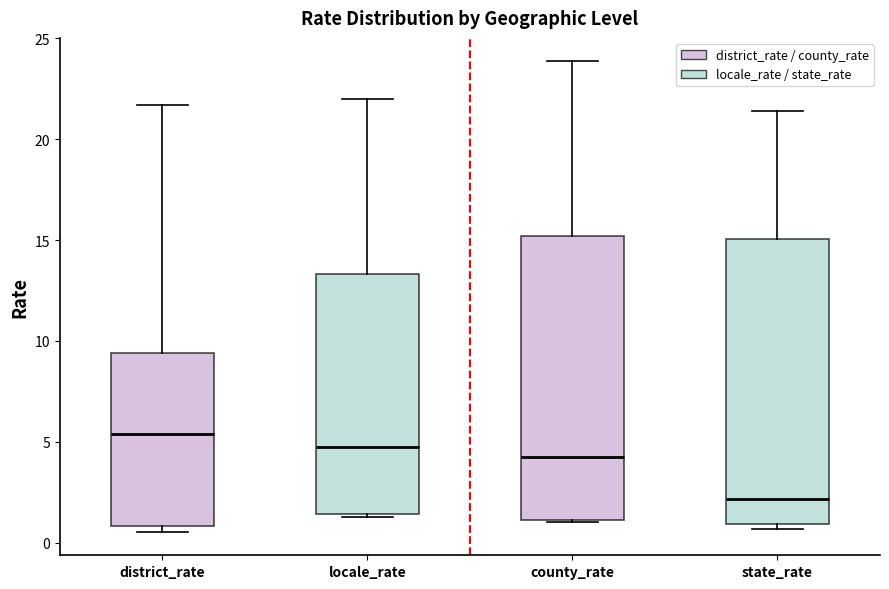

Where does the upper whisker of the box for locale_rate end on the y-axis? The values are not printed on the chart, so give them approximately, as read against the axis.

22.0